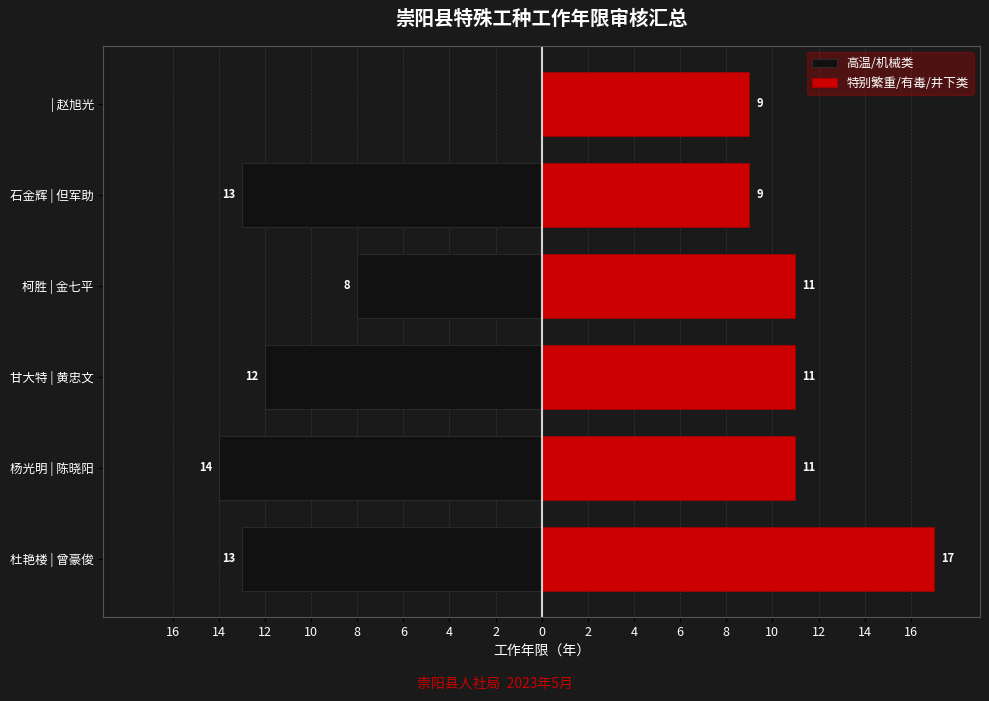

What is the value of the 特殊工种年限 bar at the 4th from the left?

8